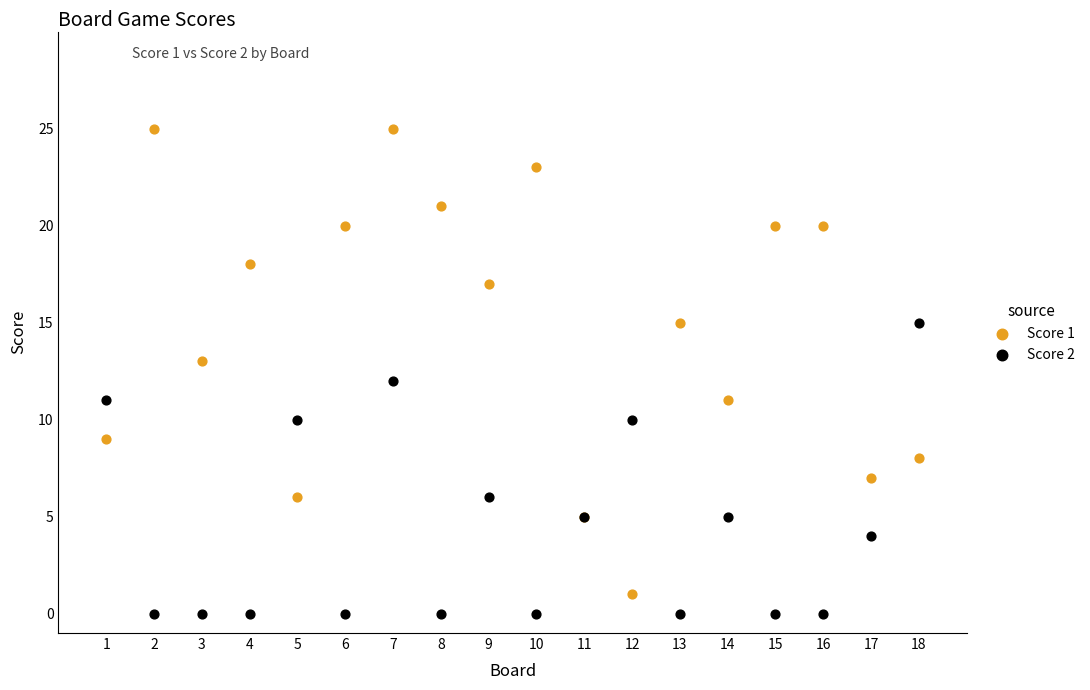

Which series has the widest spread of Y values?

Score 1